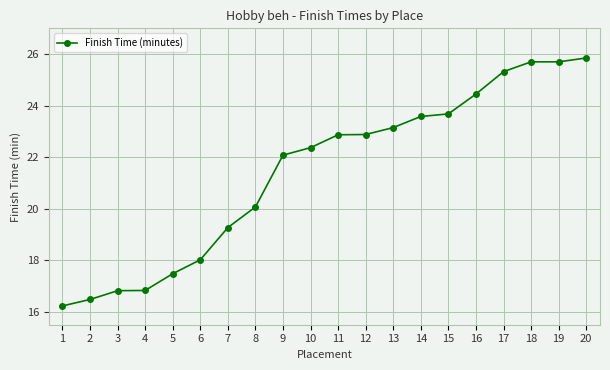

What is the sum of the values at 18 and 11?

48.6